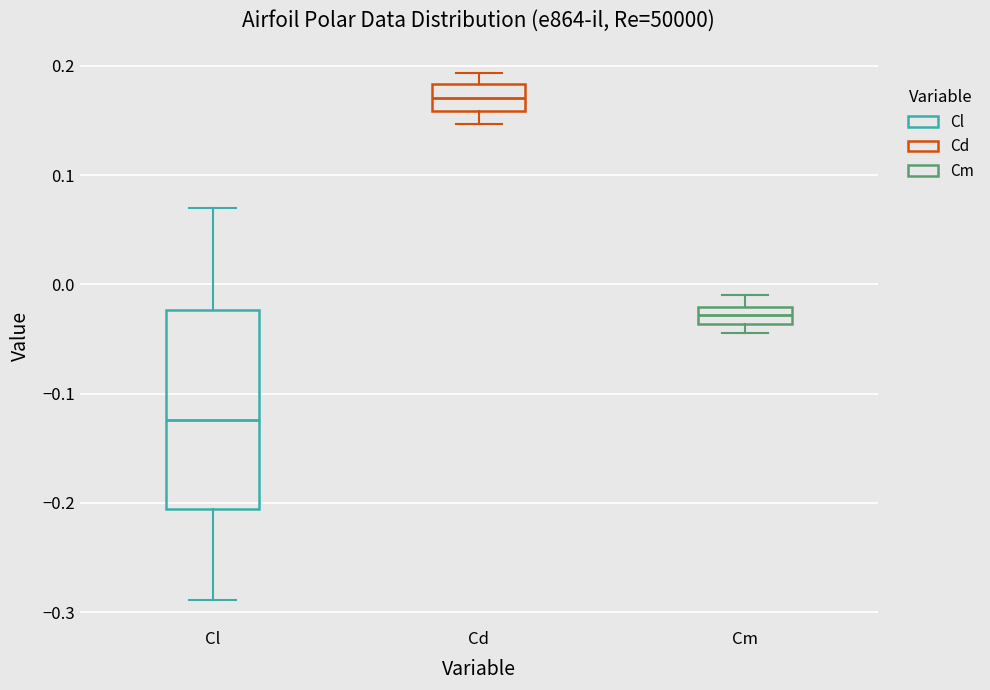

Which box is the tallest, from its lower edge to its upper edge?

Cl